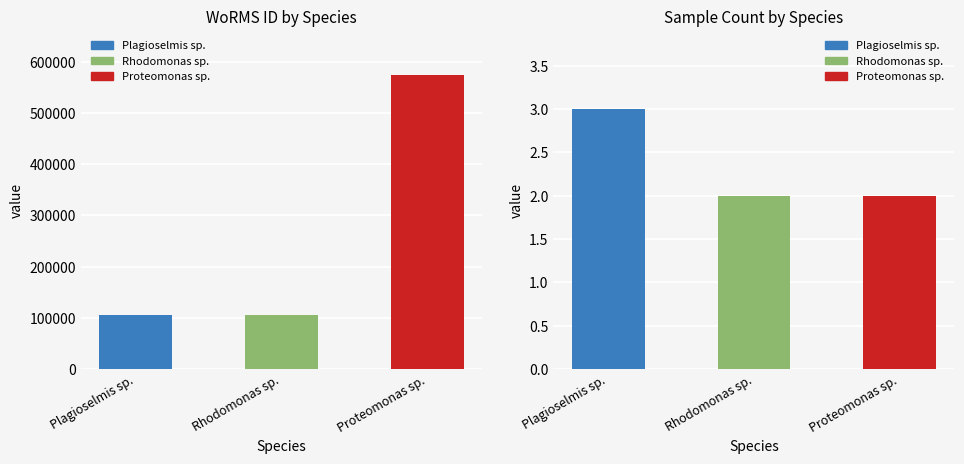

Which label corresponds to the smallest value in the chart?

Plagioselmis sp.